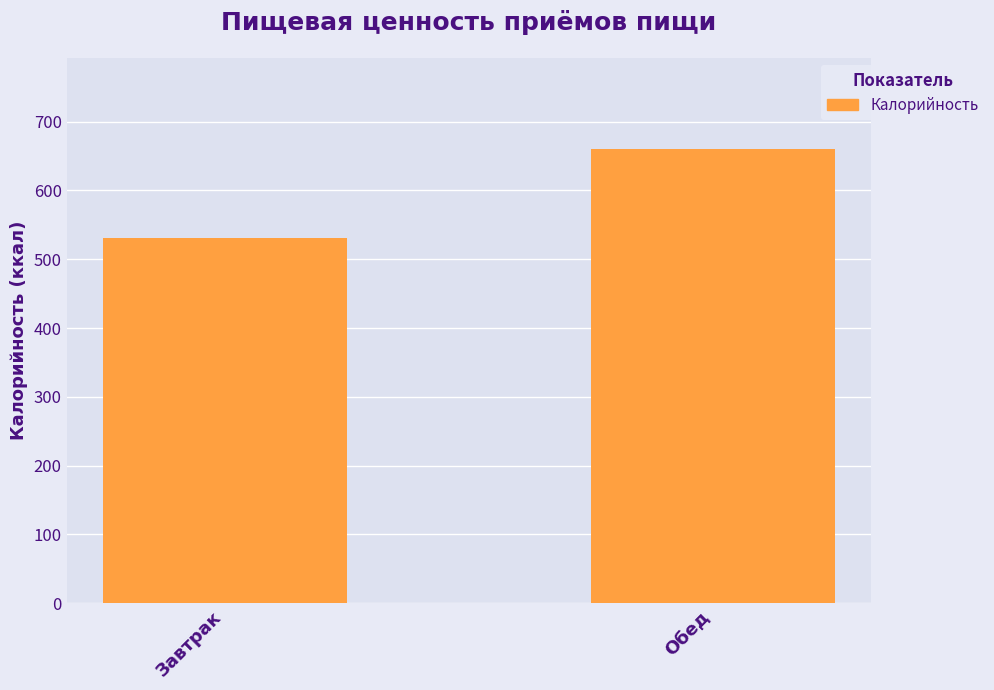

What is the label of the 1st bar from the left?

Завтрак